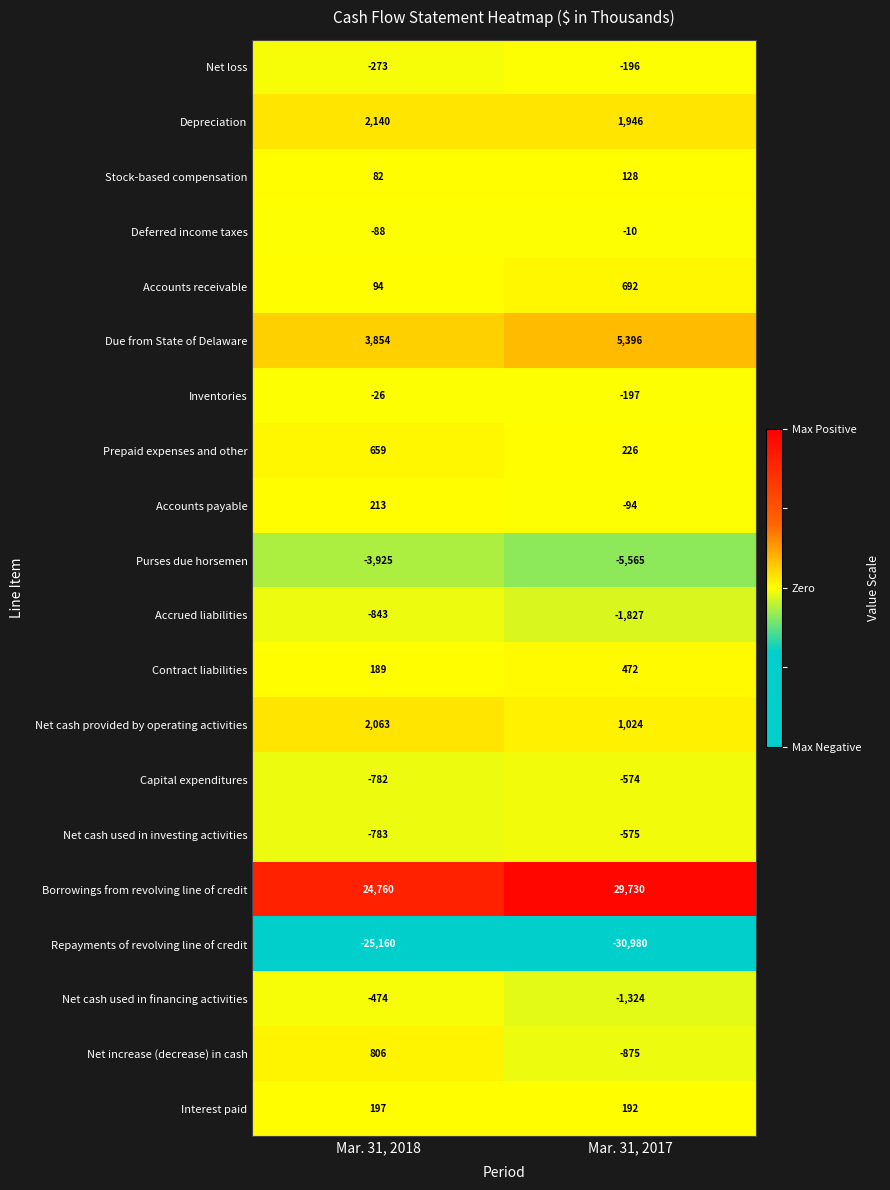

How many categories are shown in the chart?

2